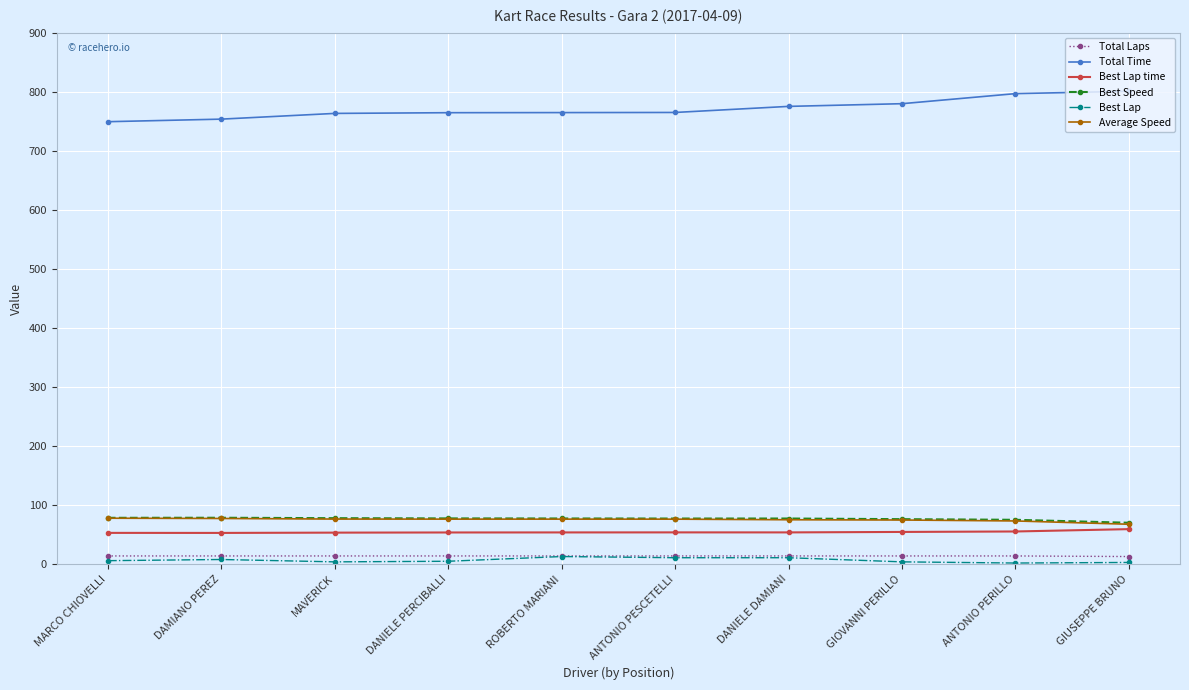

Does the chart have visible grid lines?

Yes